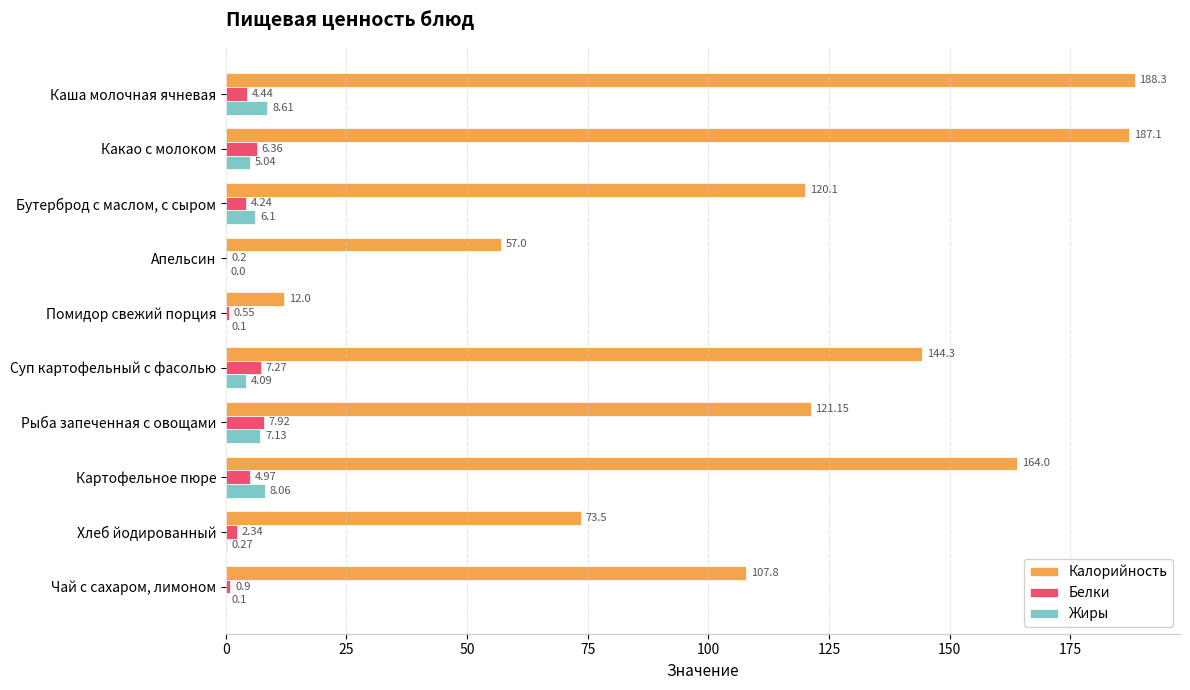

At which category does the chart reach its peak across all series?

Каша молочная ячневая